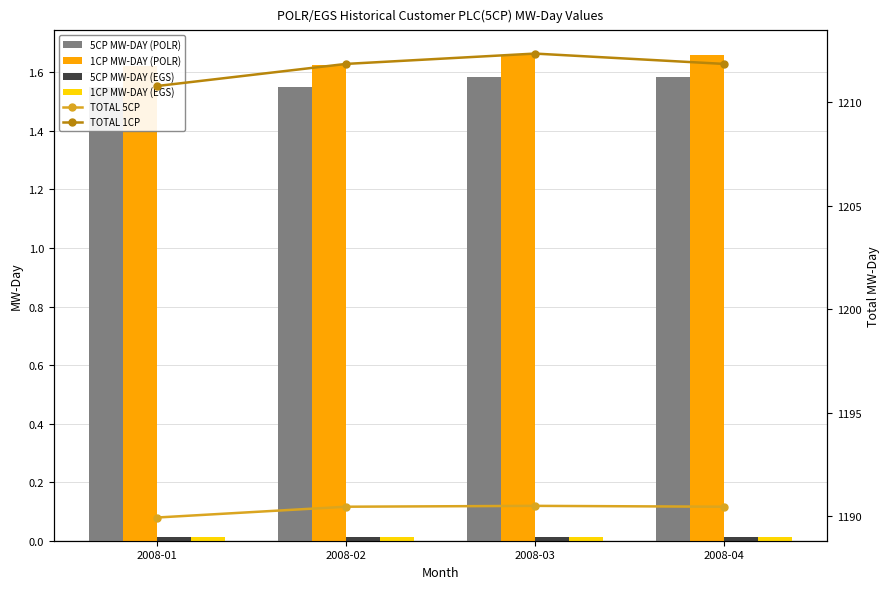

Is it true that TOTAL 1CP equals 1210.8 at 2008-01?

True